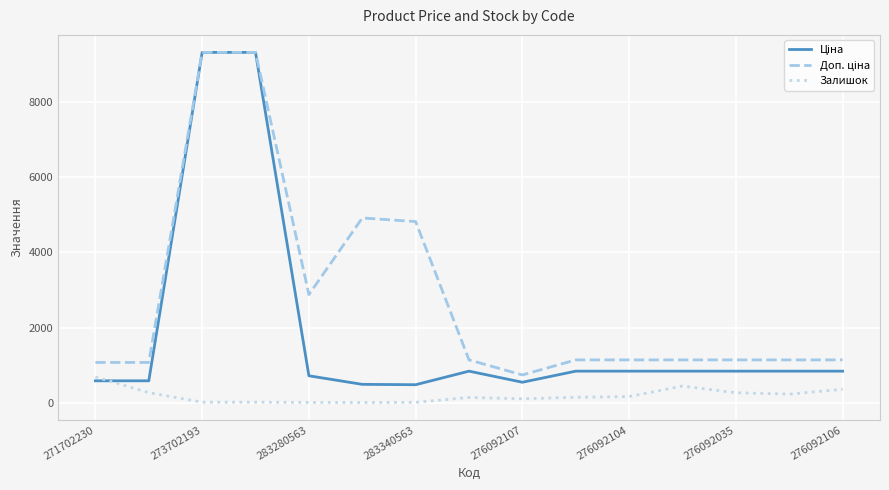

What is the maximum value shown in the chart?

9321.4